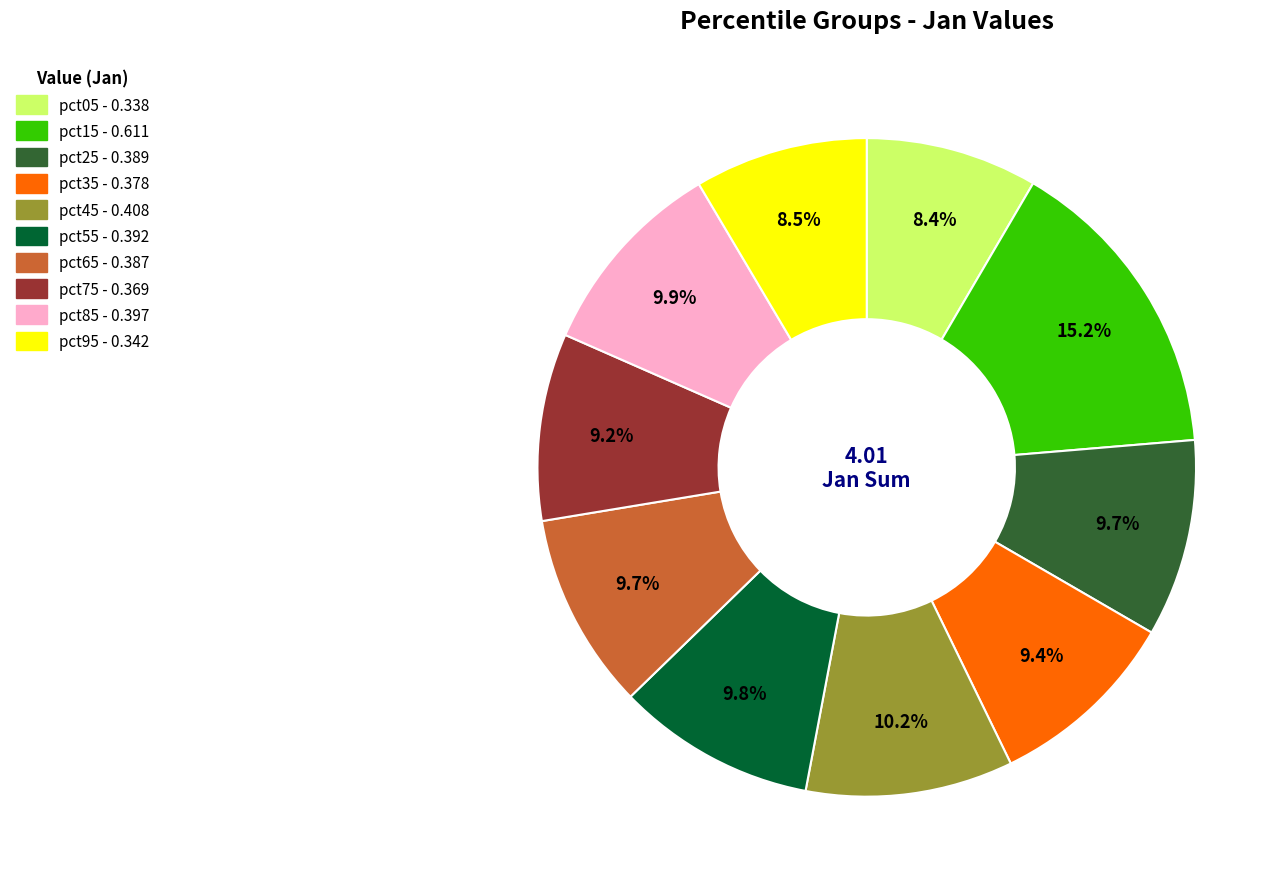

True or false: pct05 accounts for 8% of the total.

True